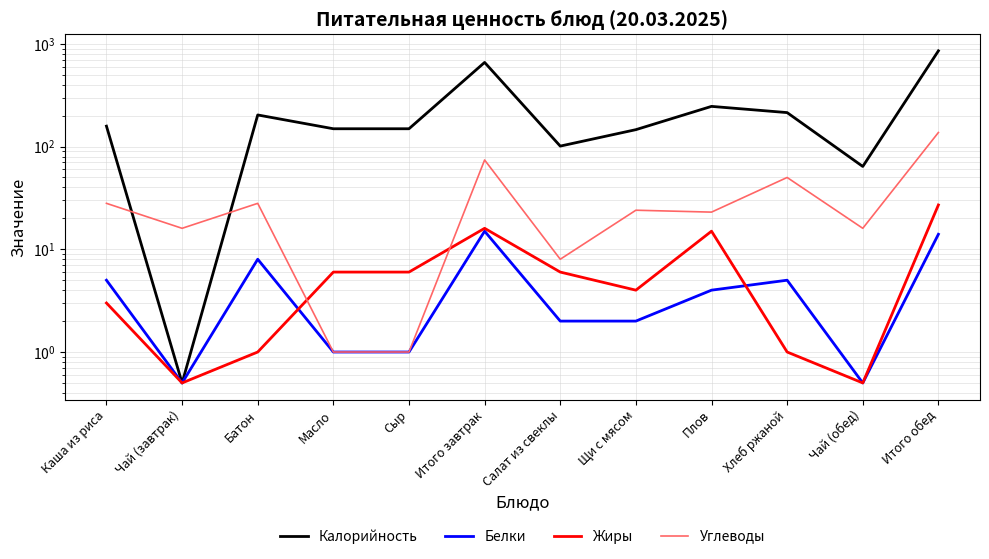

Between Салат из свеклы and Итого обед, which is larger?

Итого обед